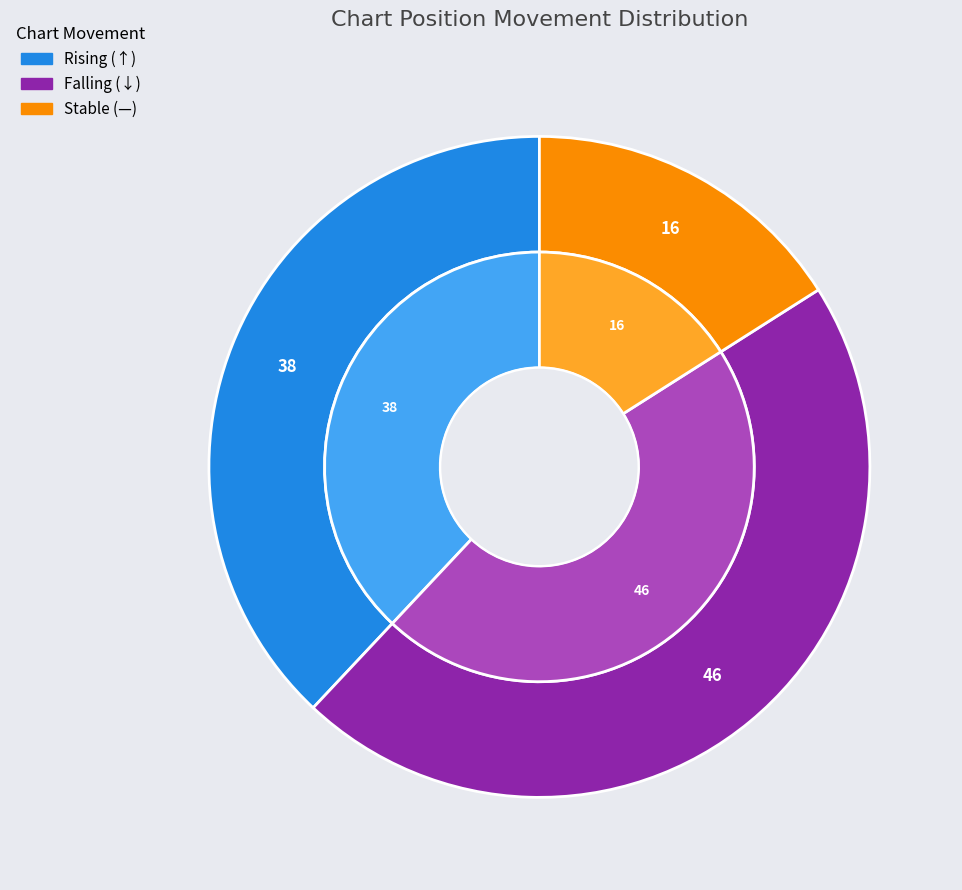

What portion of the pie excludes -?

84.0%